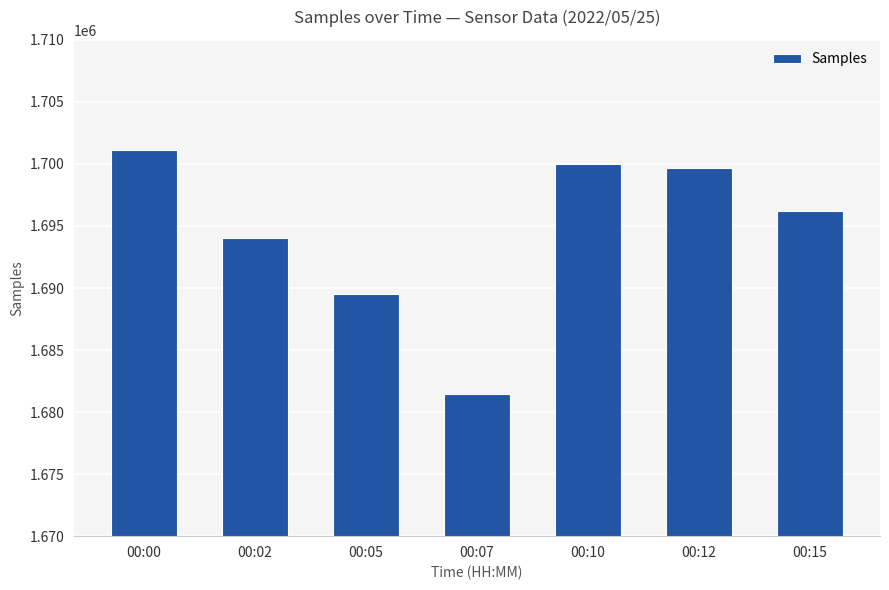

What is the average value?

1694571